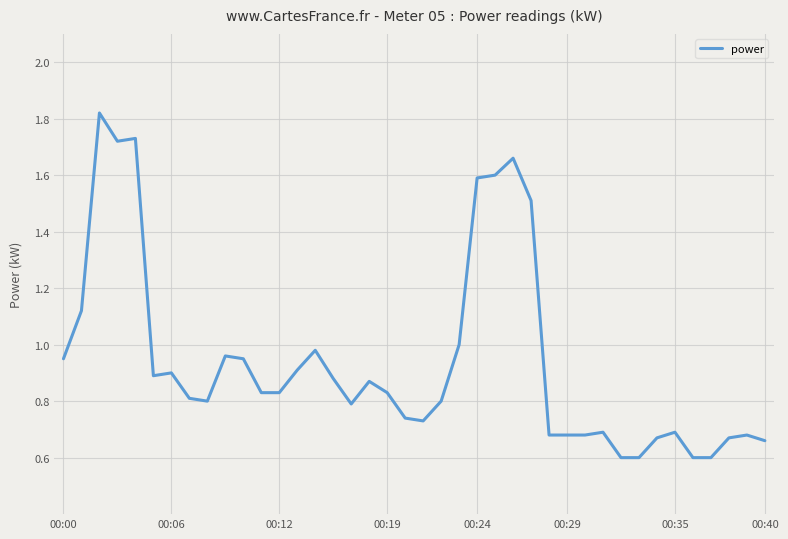

What is the minimum value shown in the chart?

0.6